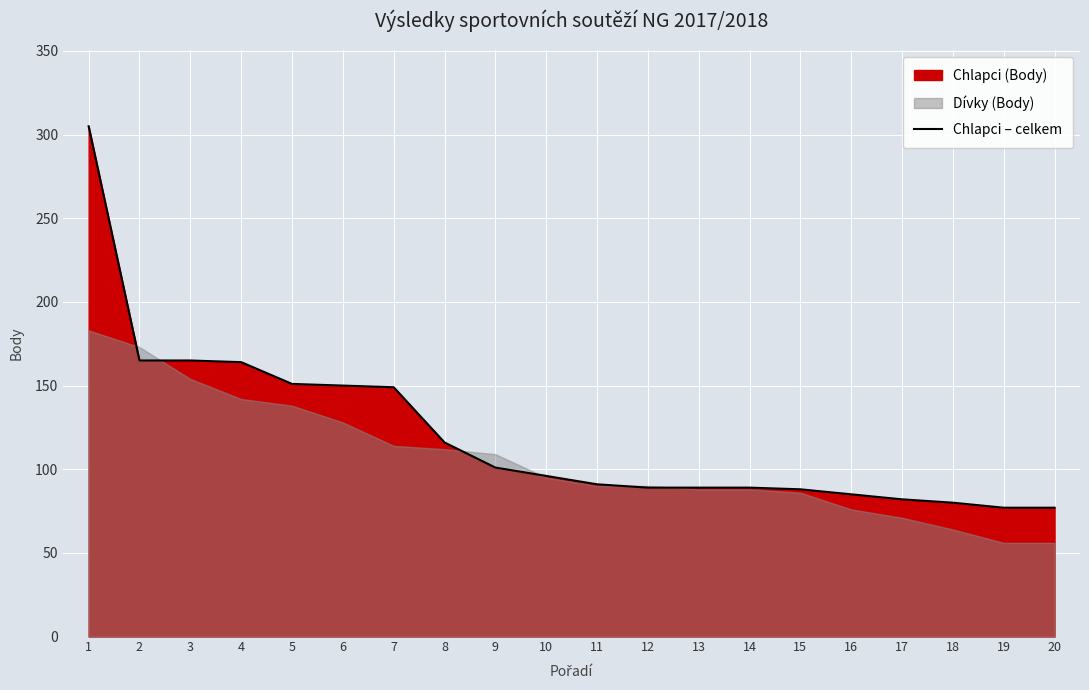

Reading left to right, what are all the values shown in this chart?

1=305	2=165	3=165	4=164	5=151	6=150	7=149	8=116	9=101	10=96	11=91	12=89	13=89	14=89	15=88	16=85	17=82	18=80	19=77	20=77